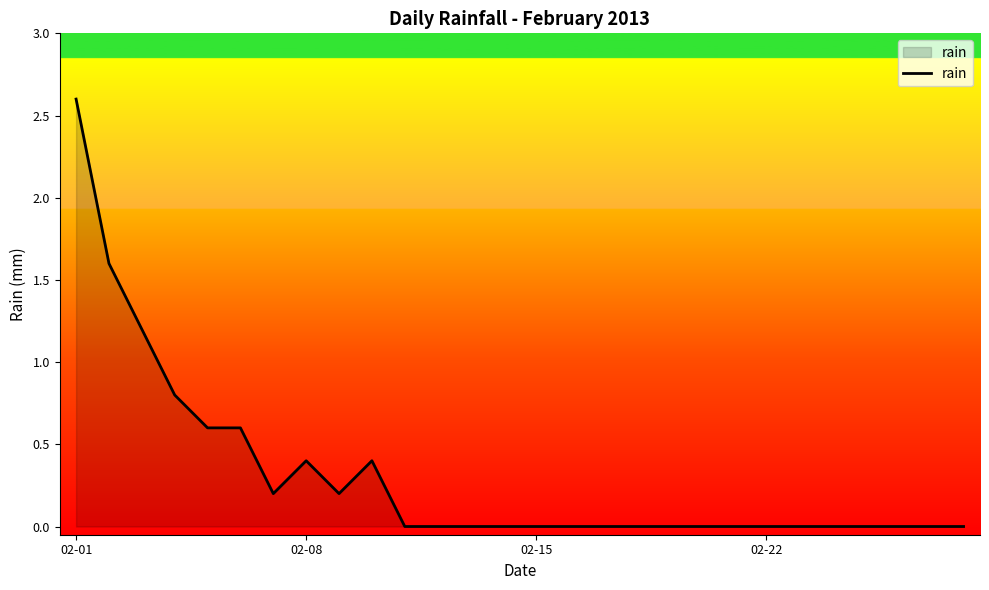

What is the maximum value shown in the chart?

2.6